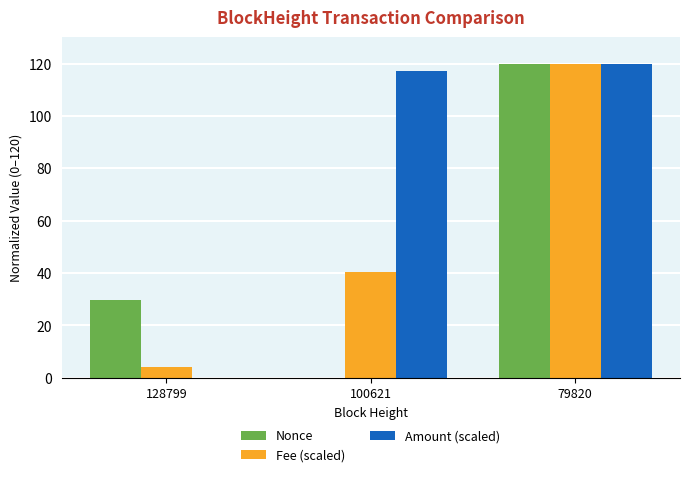

Is the value of Fee (scaled) at 100621 greater than the value of Amount (scaled) at 79820?

No